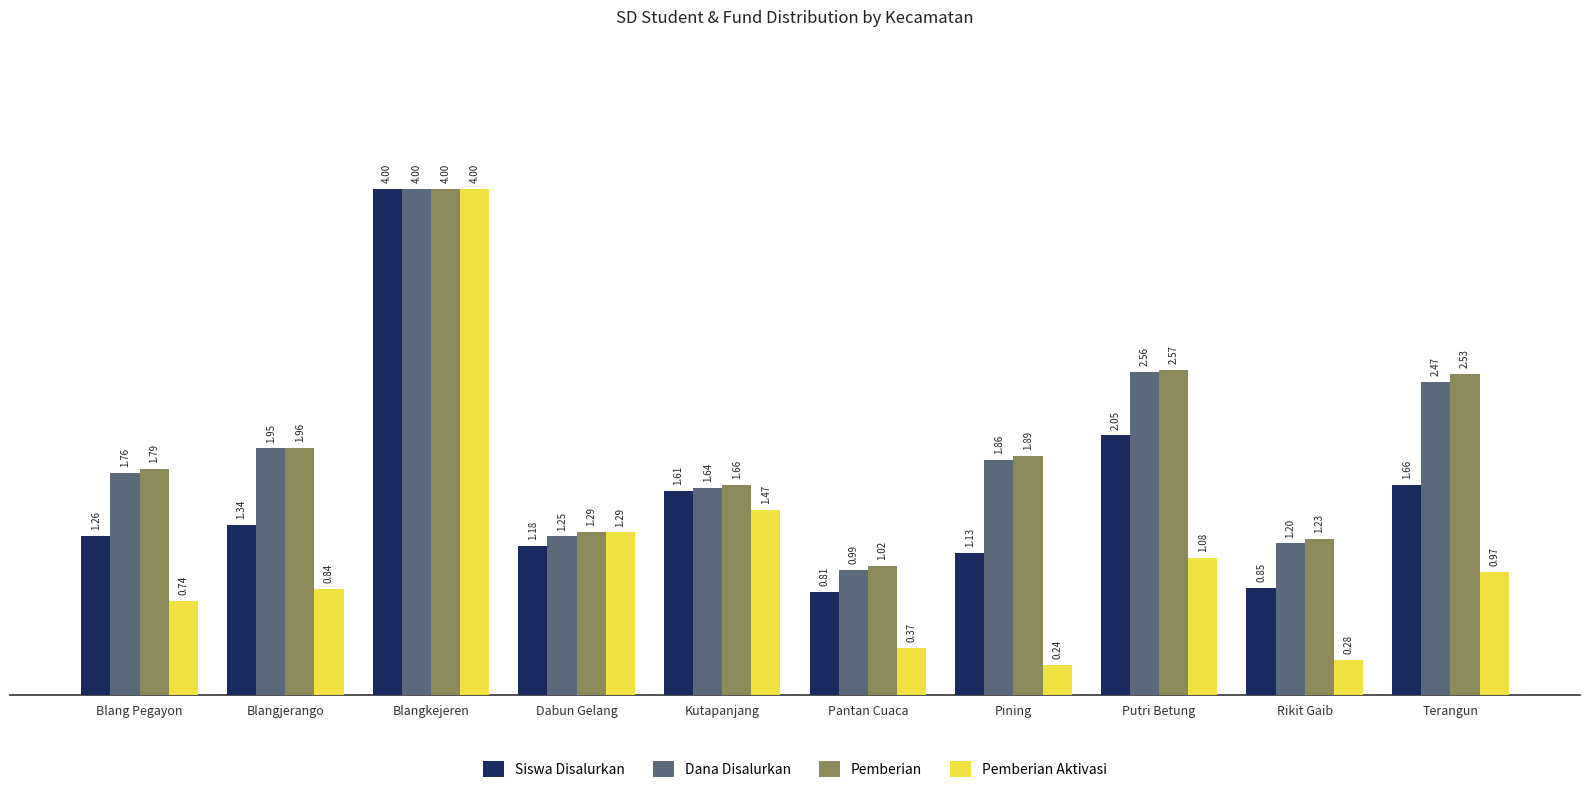

What are all the series names shown in the legend?

Siswa Disalurkan, Dana Disalurkan, Pemberian, Pemberian Aktivasi